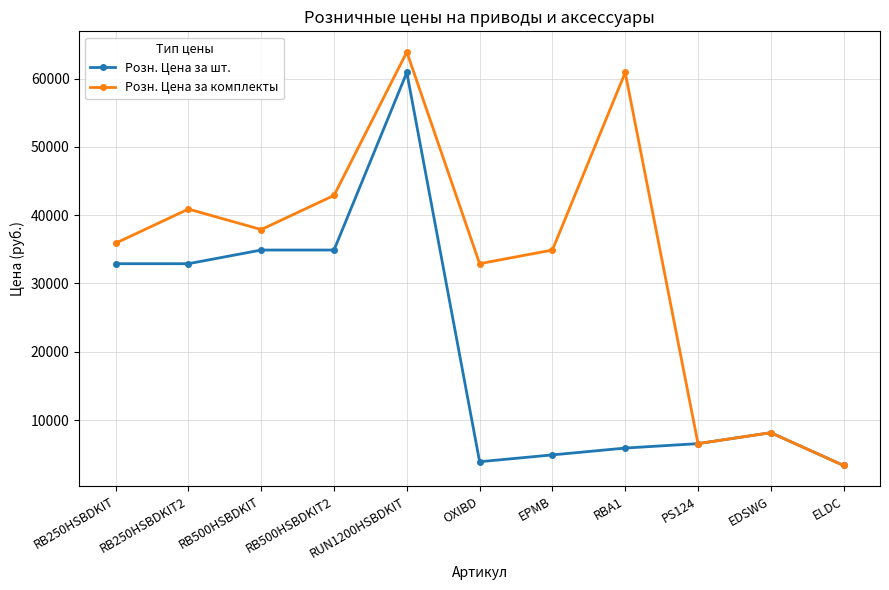

What is the minimum value shown in the chart?

3350